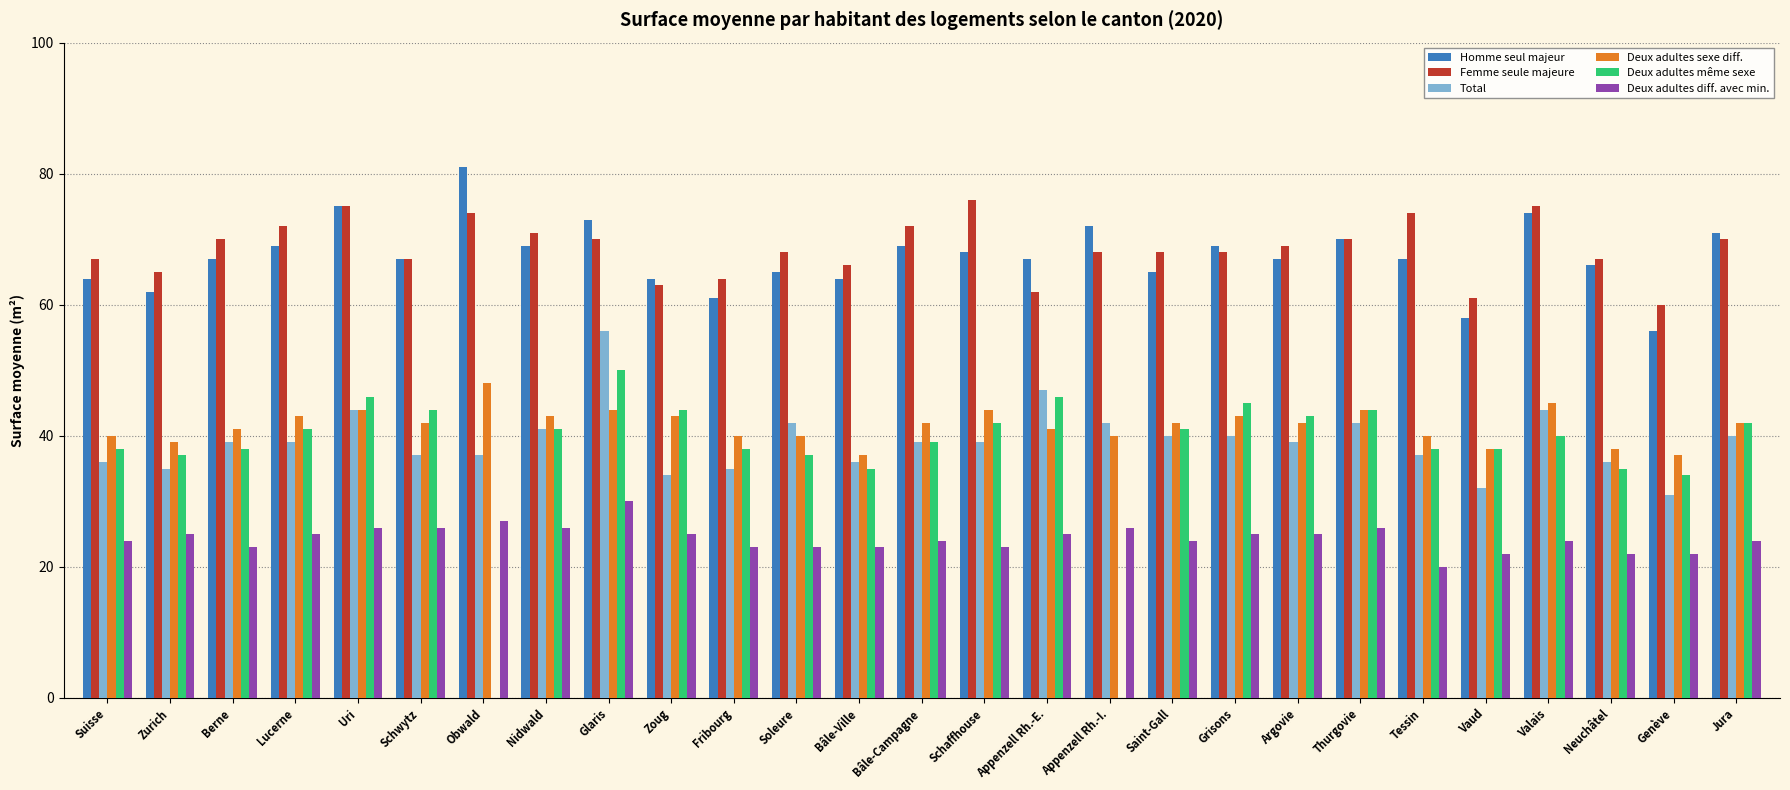

What is the sum of the Homme seul majeur values at Neuchâtel and Glaris?

139